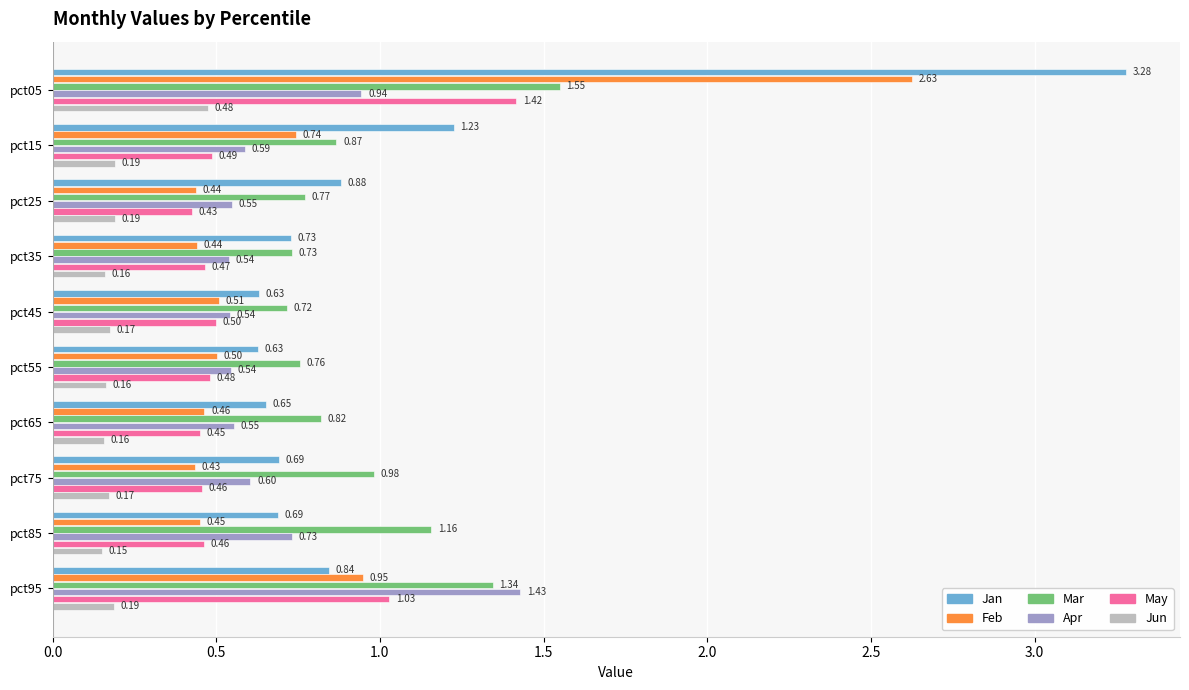

List the series in order of their peak value, highest first.

Jan, Feb, Mar, Apr, May, Jun